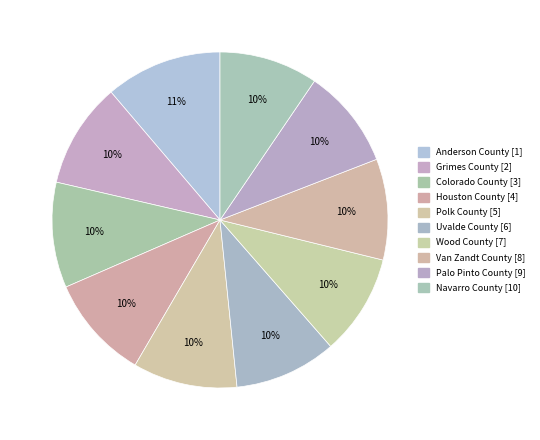

To the nearest percent, what portion does Houston County [4] represent?

10%